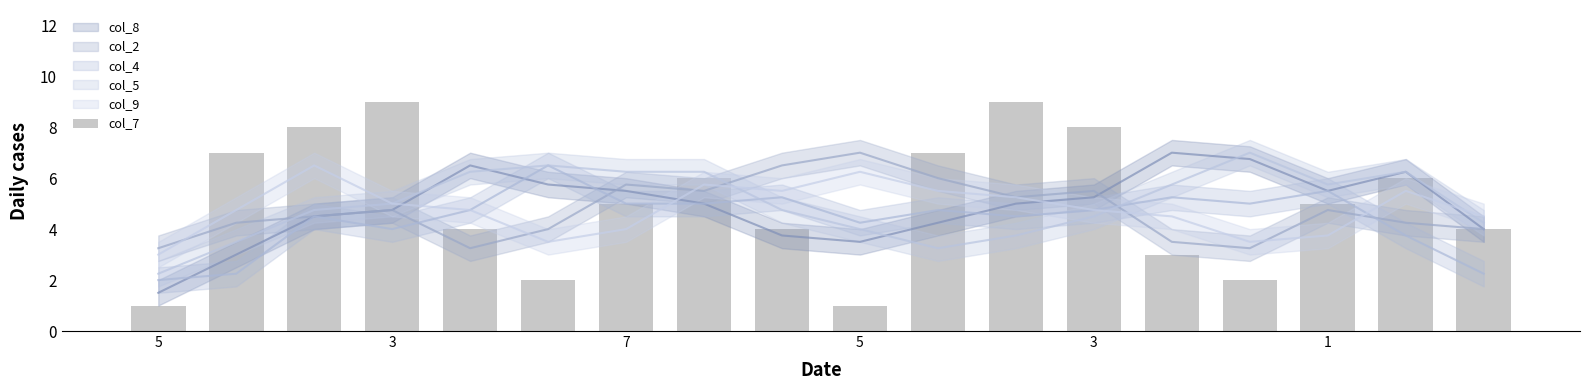

Which series has the largest range (max minus min)?

col_7